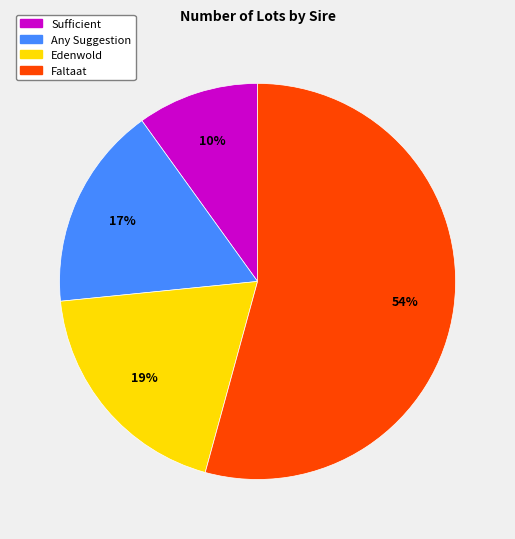

To the nearest percent, what is the difference between the largest and smallest slice percentages?

44%